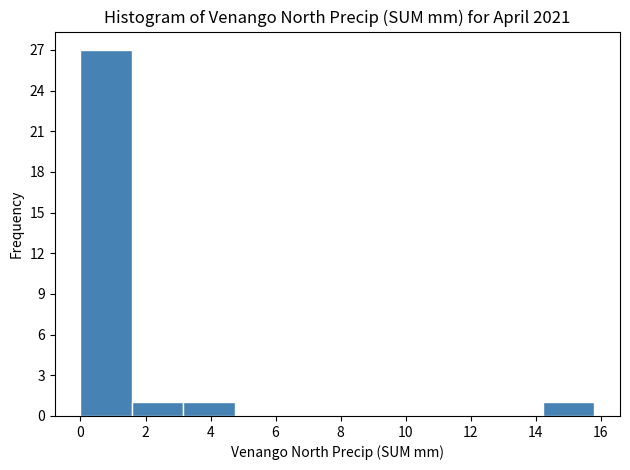

Over which range of the x-axis is the bar tallest?

0.00 to 1.58